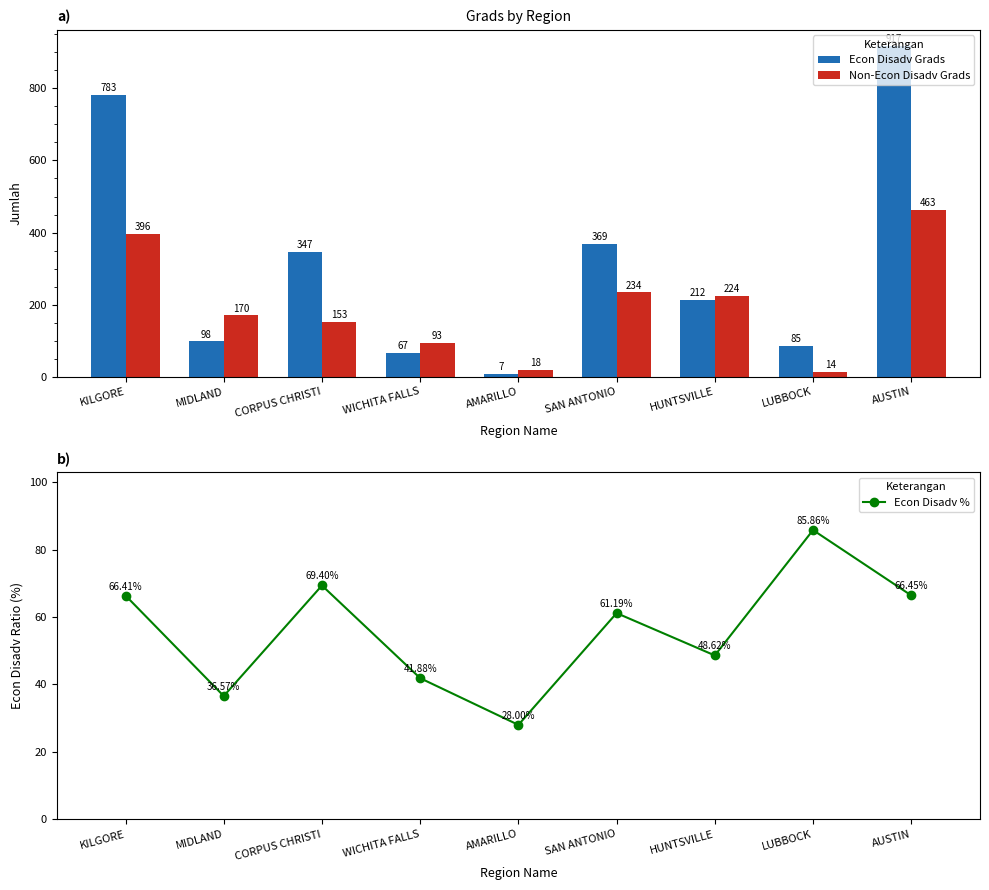

At which label is Econ Disadv Grads closest to 462?

SAN ANTONIO